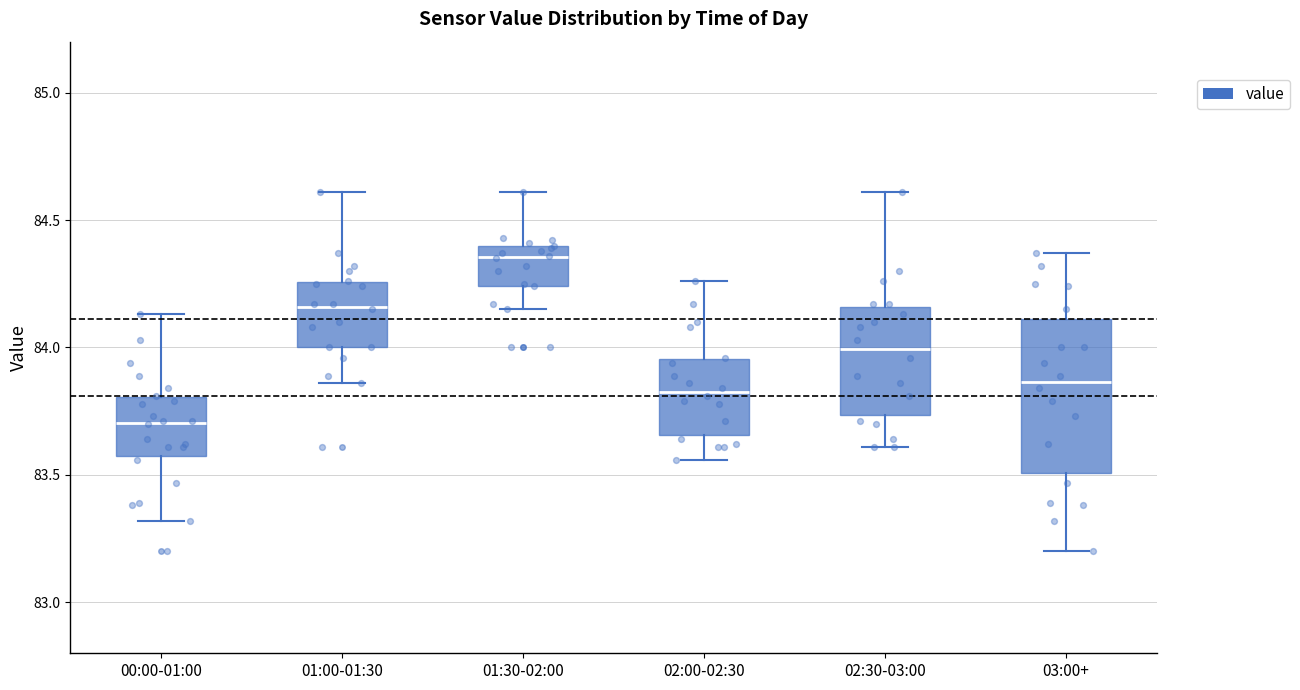

Which box is the tallest, from its lower edge to its upper edge?

03:00+